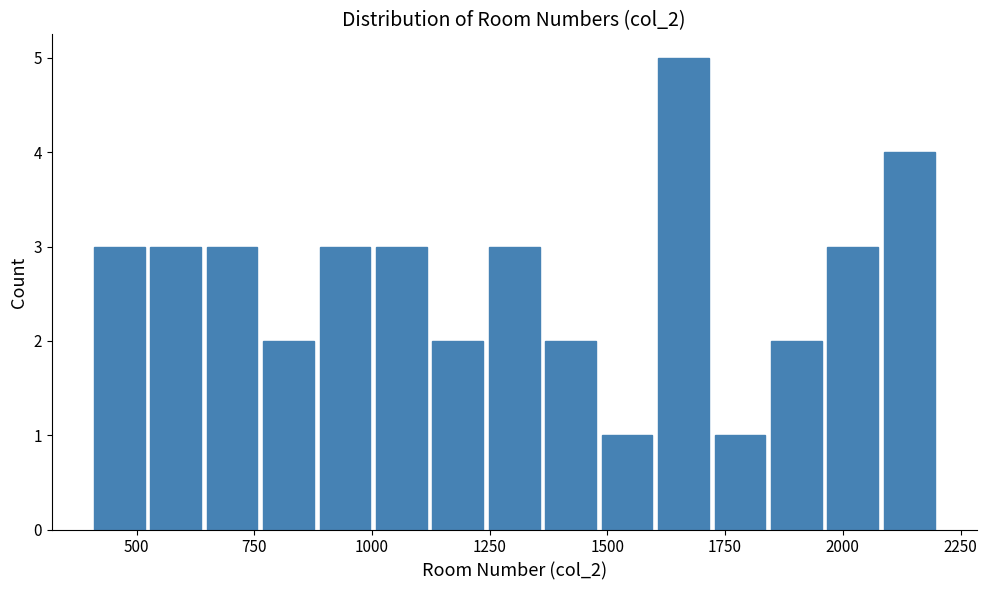

Read against the x-axis, roughly where is the centre of the tallest bar?

1650